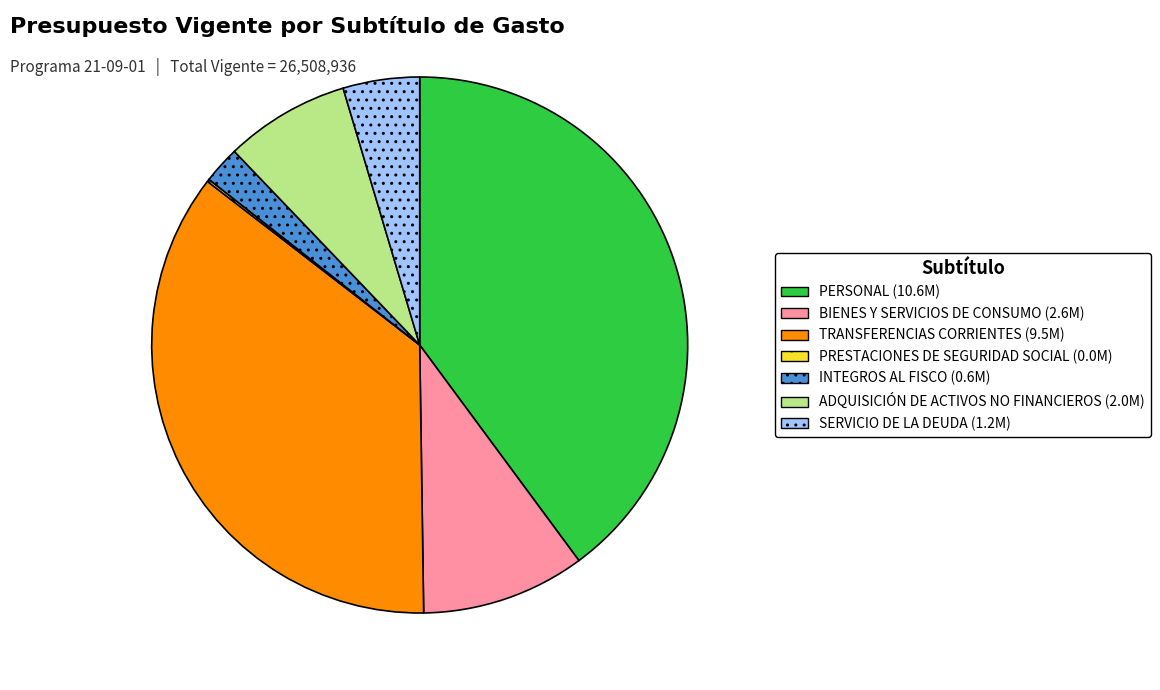

Does any single category account for the majority?

No